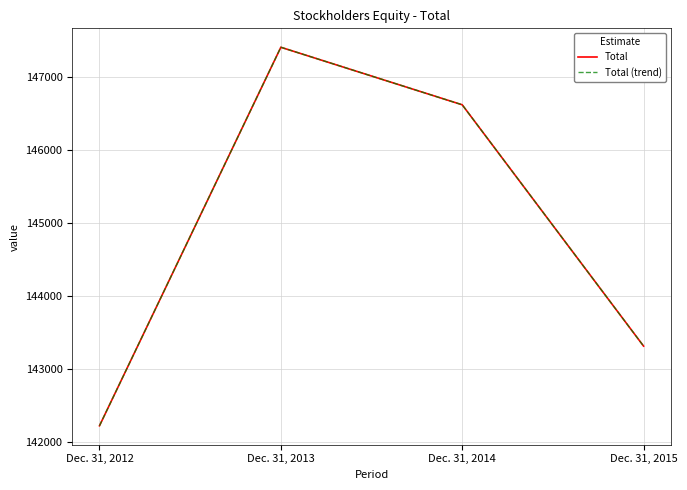

Does the chart display data point markers on the line(s)?

No